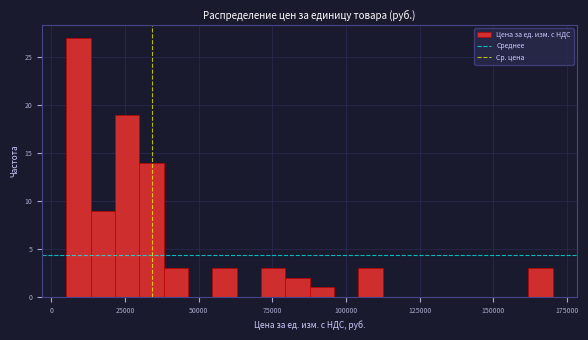

Read against the x-axis, roughly where is the centre of the tallest bar?

10000